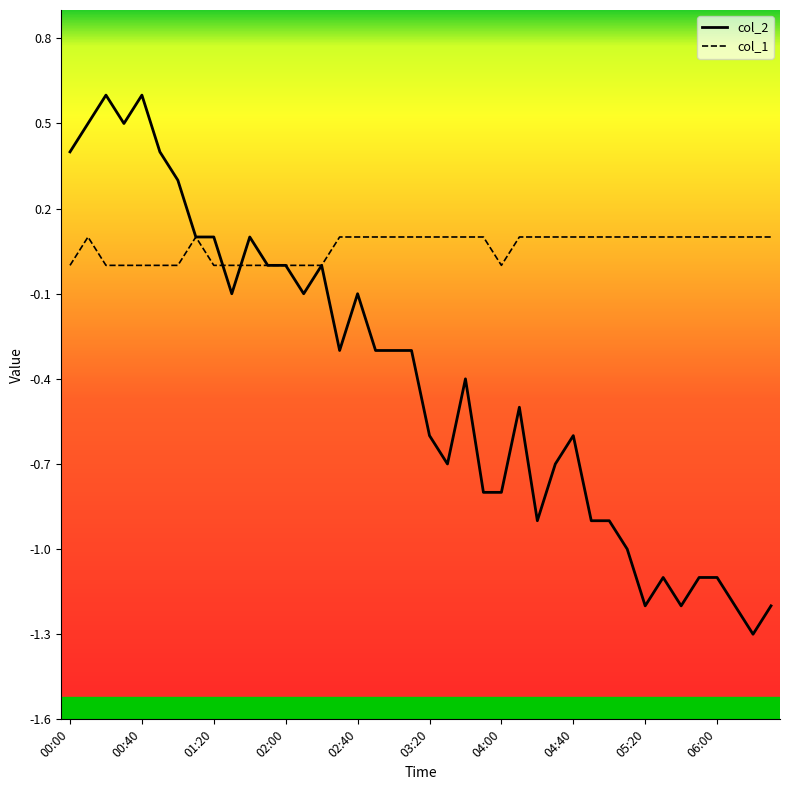

List the series in order of their overall mean, highest first.

col_1, col_2